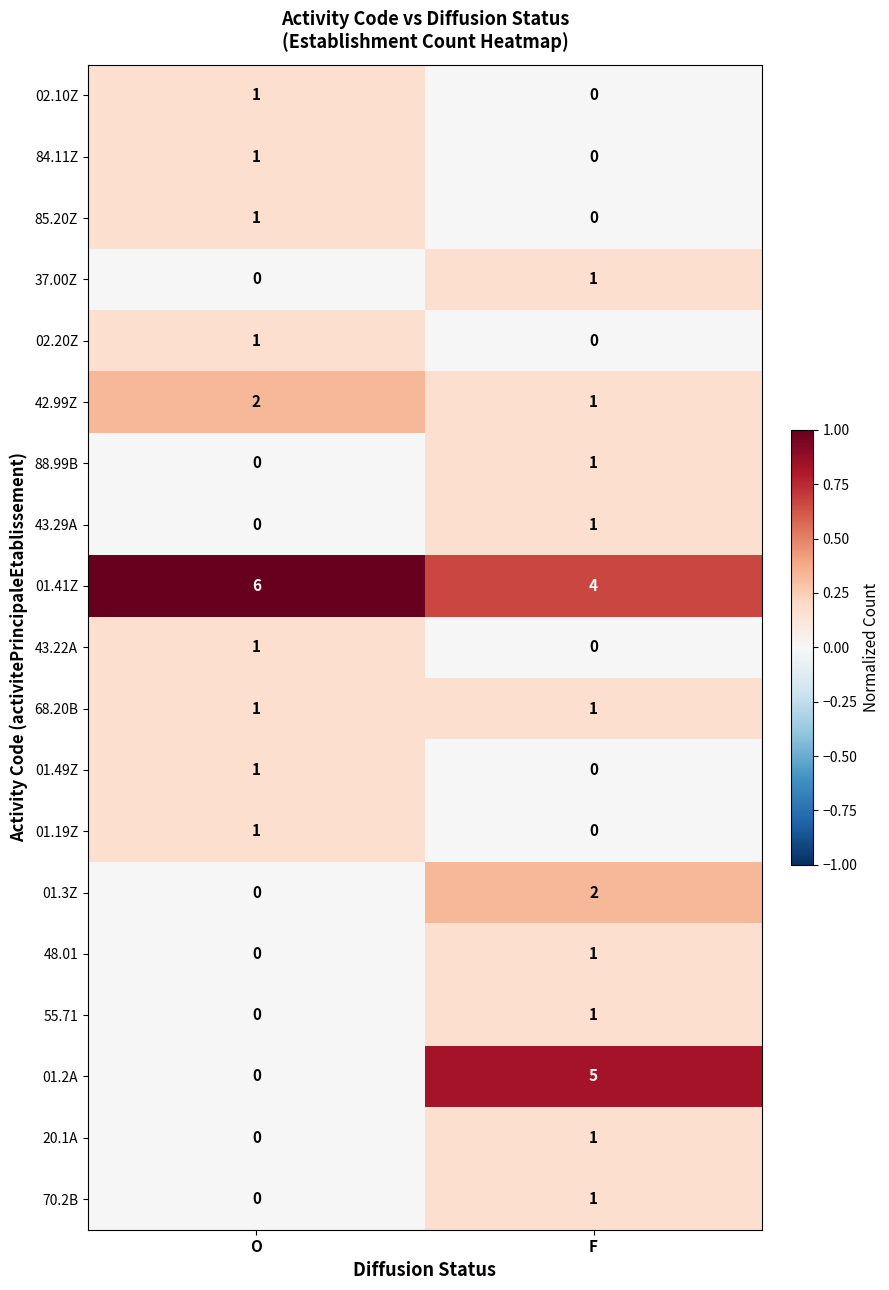

List the labels in order of 88.99B value, largest first.

F, O